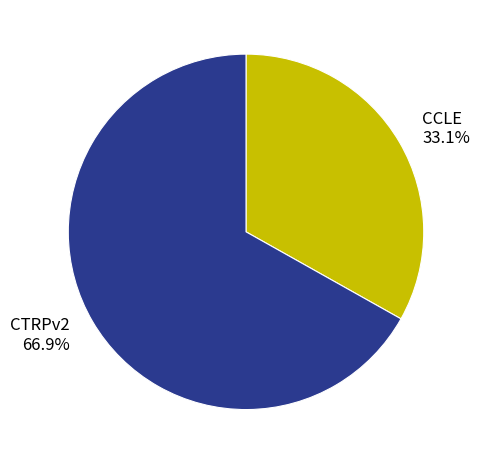

How many slices are in this pie chart?

2